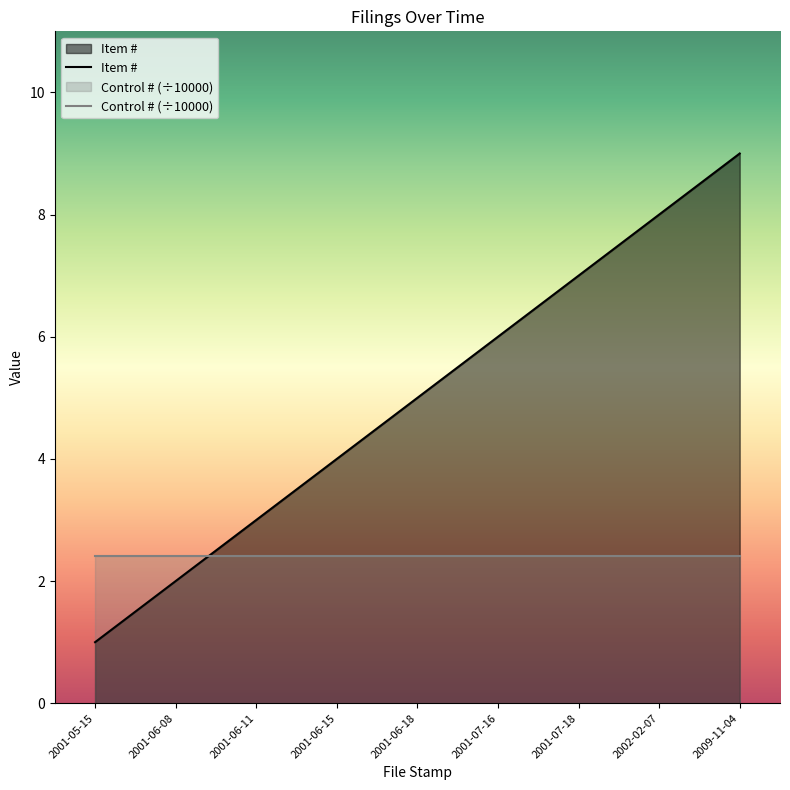

What is the difference between the maximum and minimum values in the Item # series?

8.0